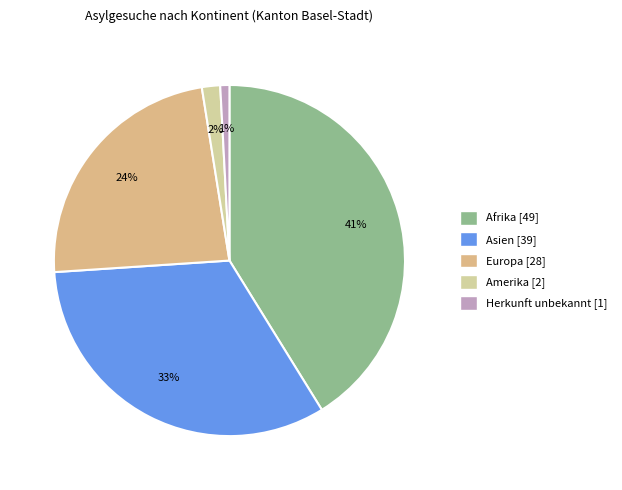

How many segments does this pie chart have?

5